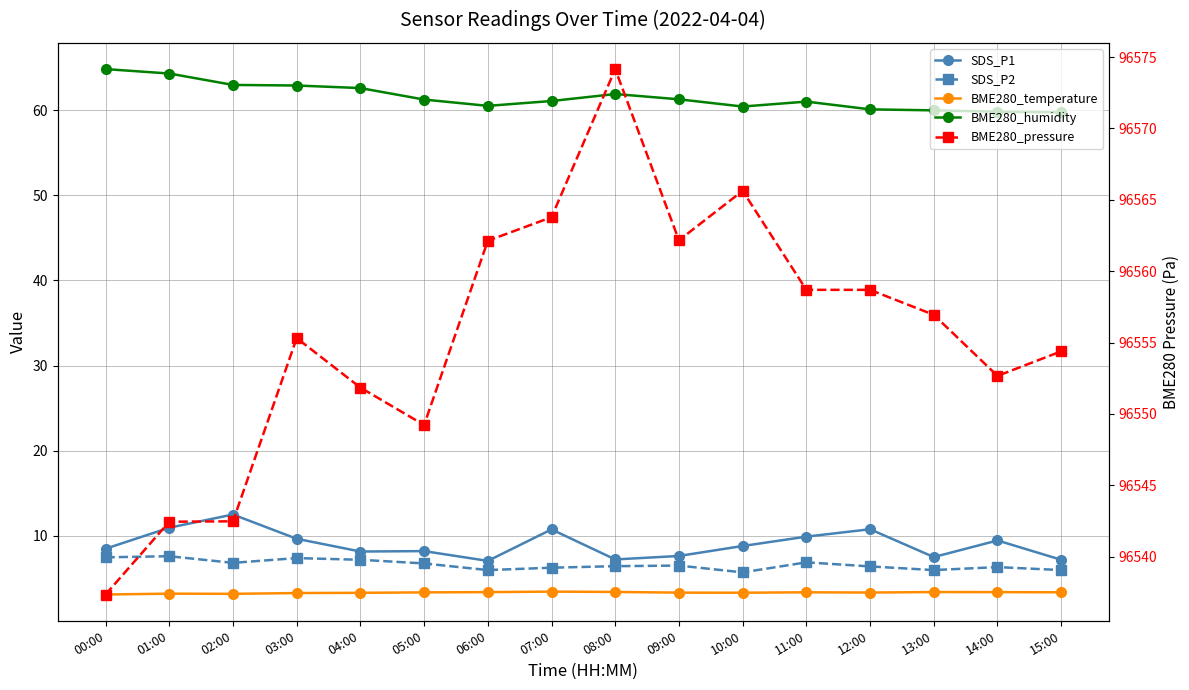

What is the spread (max minus min) of values at 06:00?

96558.8